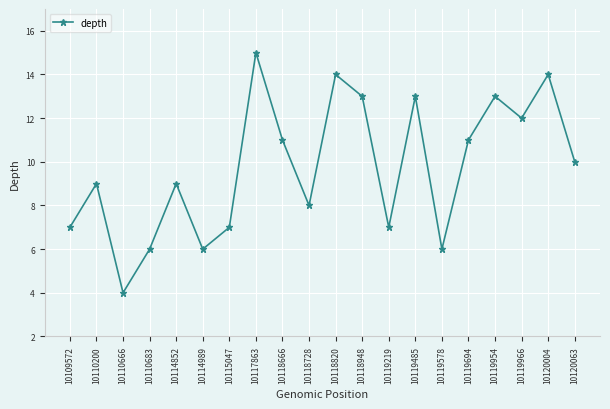

How many points are higher than both their immediate neighbors (excluding endpoints)?

7